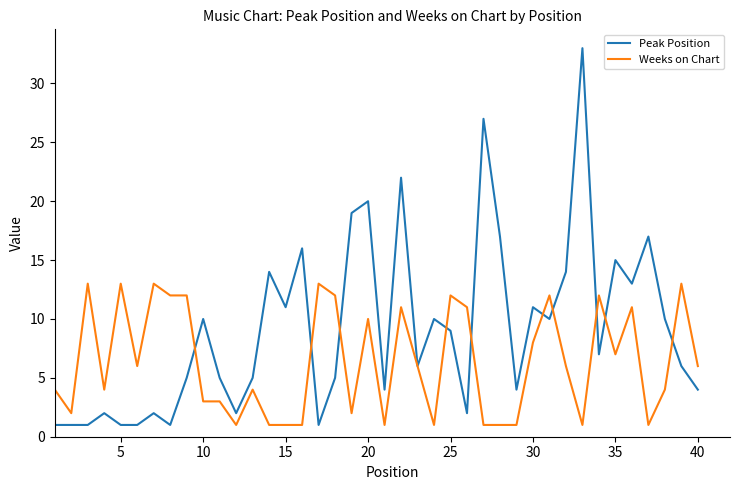

Reading left to right, extract all data points from this chart.

Peak Position: 1	1	1	2	1	1	2	1	5	10	5	2	5	14	11	16	1	5	19	20	4	22	6	10	9	2	27	17	4	11	10	14	33	7	15	13	17	10	6	4
Weeks on Chart: 4	2	13	4	13	6	13	12	12	3	3	1	4	1	1	1	13	12	2	10	1	11	6	1	12	11	1	1	1	8	12	6	1	12	7	11	1	4	13	6